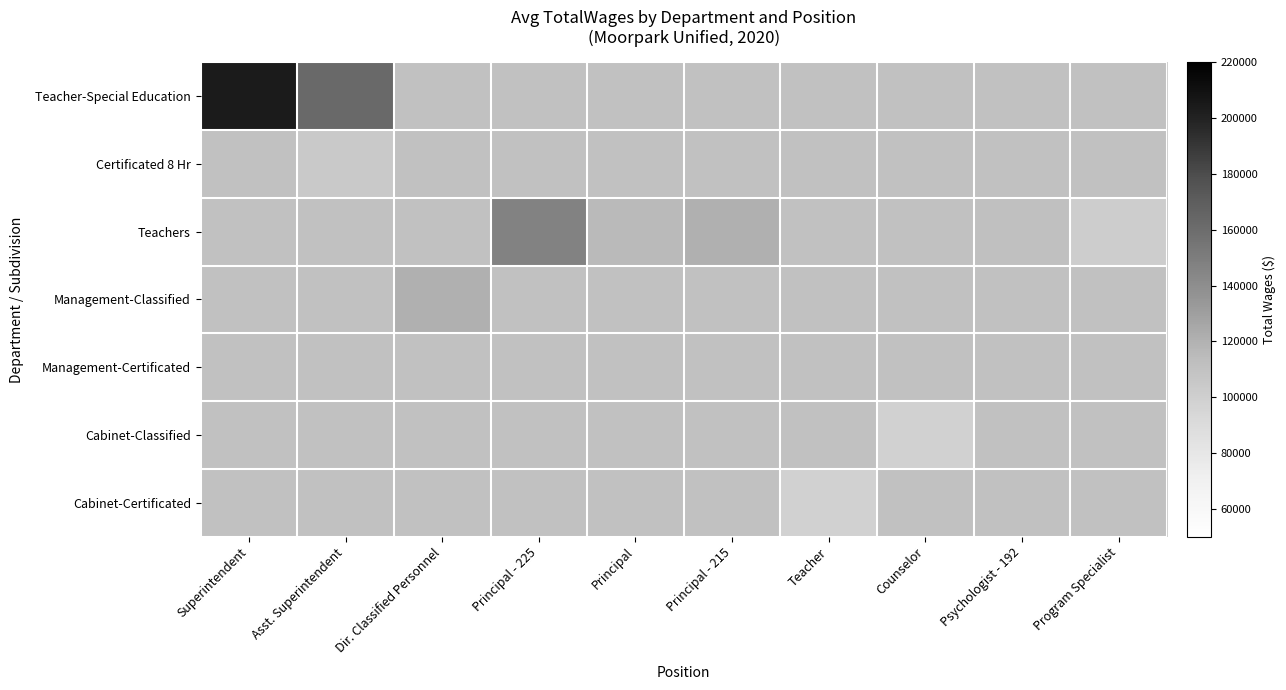

At which category is the sum across all series the highest?

Asst. Superintendent